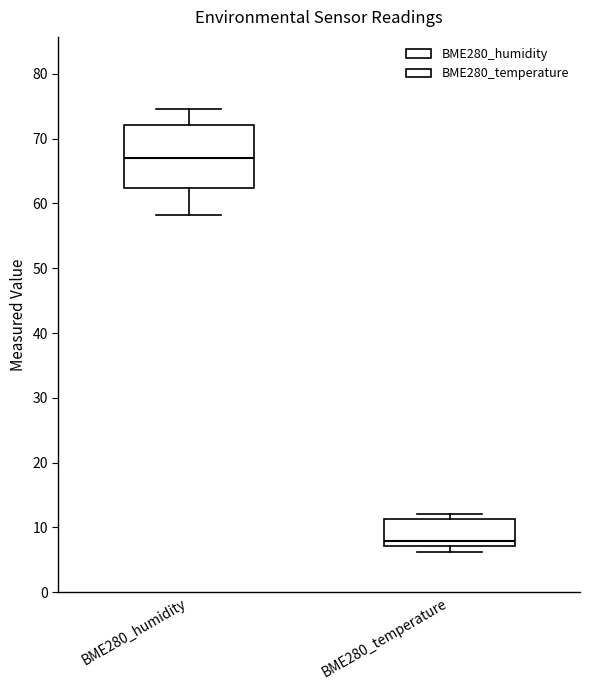

Where is the upper edge of the box for BME280_temperature on the y-axis? The values are not printed on the chart, so give them approximately, as read against the axis.

11